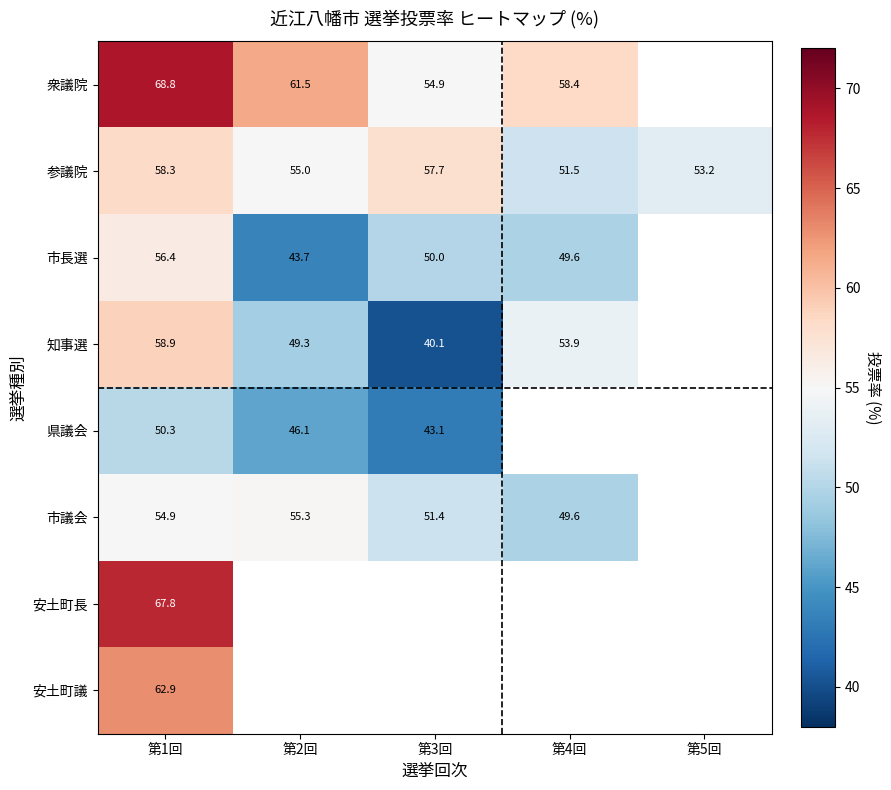

Which has a higher value, 第2回 or 第4回?

第2回